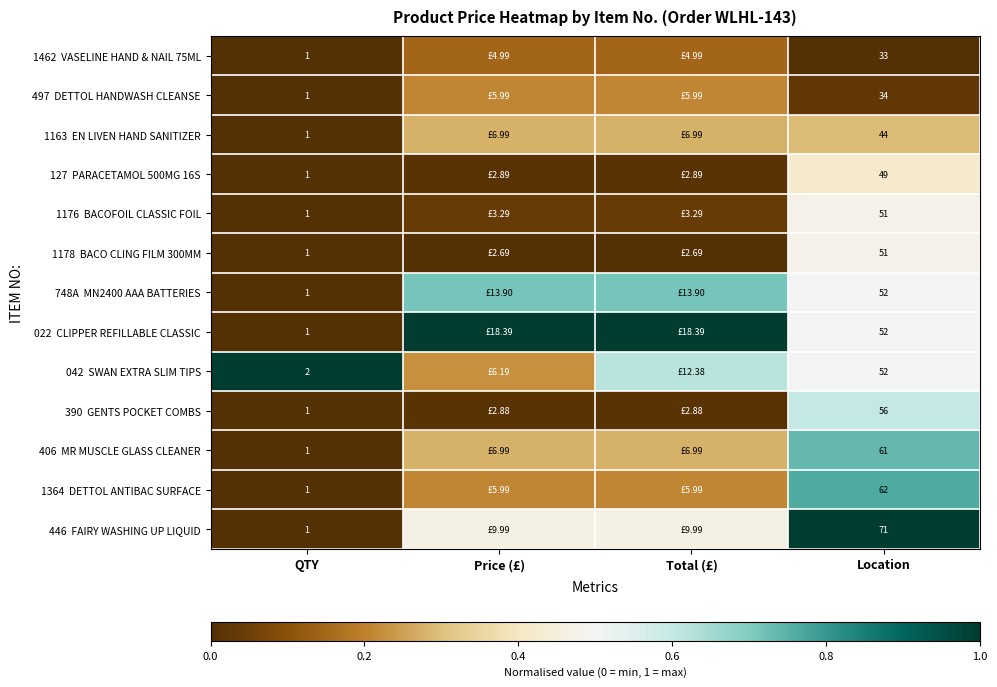

At which label does 748A MN2400 AAA BATTERIES reach its peak?

Price (£)